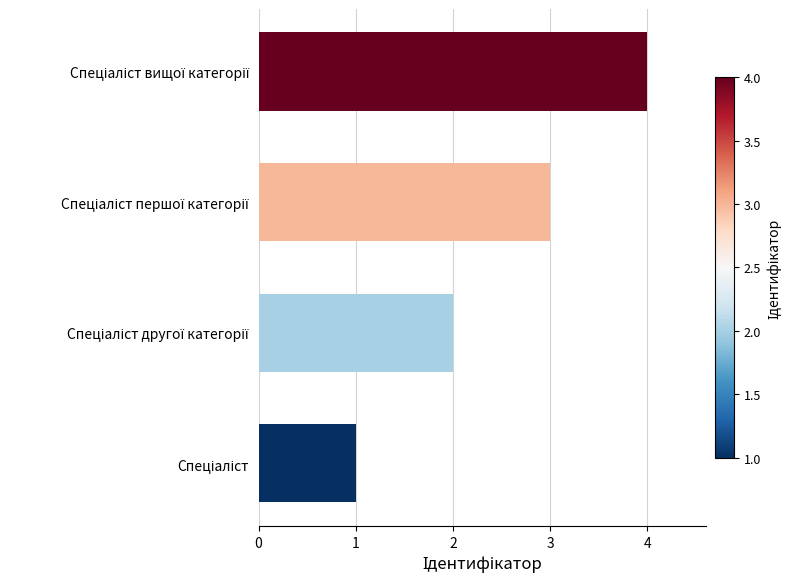

What is the difference between the maximum and minimum values?

3